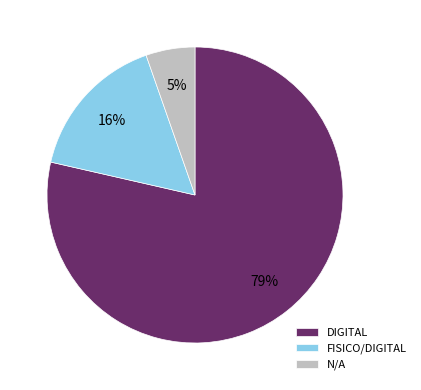

Is it true that FISICO/DIGITAL is 16% of the pie?

True